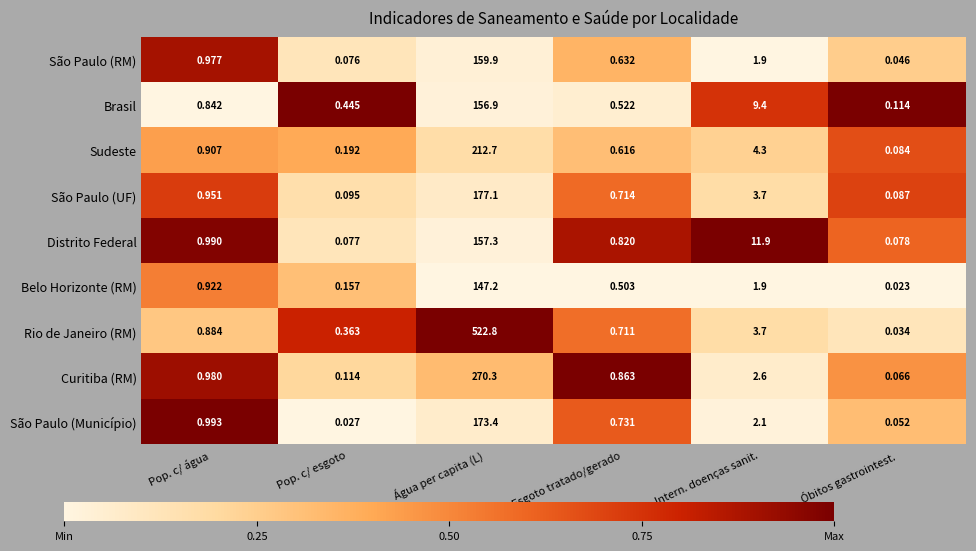

Is the value of São Paulo (UF) at Intern. doenças sanit. greater than the value of Belo Horizonte (RM) at Pop. c/ água?

Yes